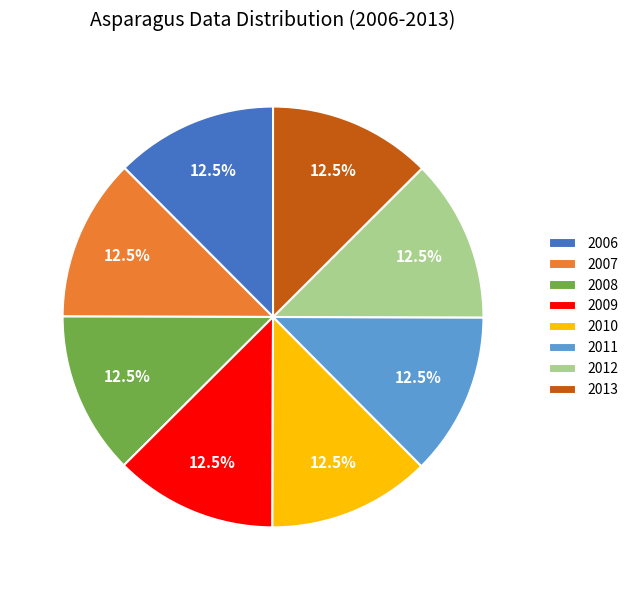

To the nearest percent, what is the average slice percentage?

12%